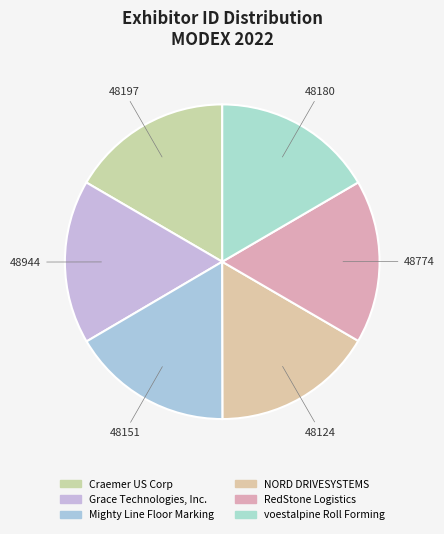

True or false: RedStone Logistics accounts for 17% of the total.

True